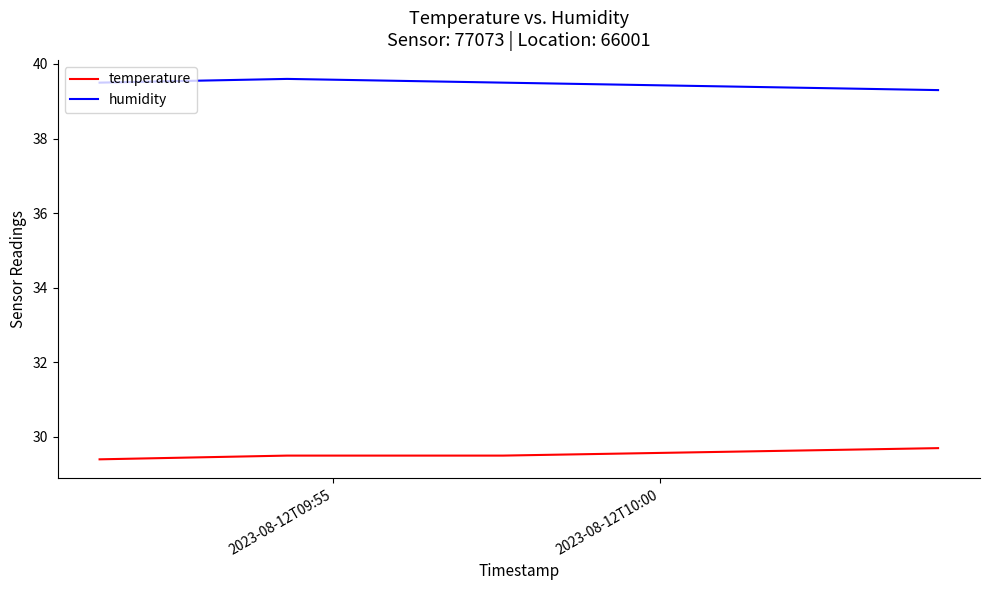

True or false: temperature and humidity intersect in this chart.

False